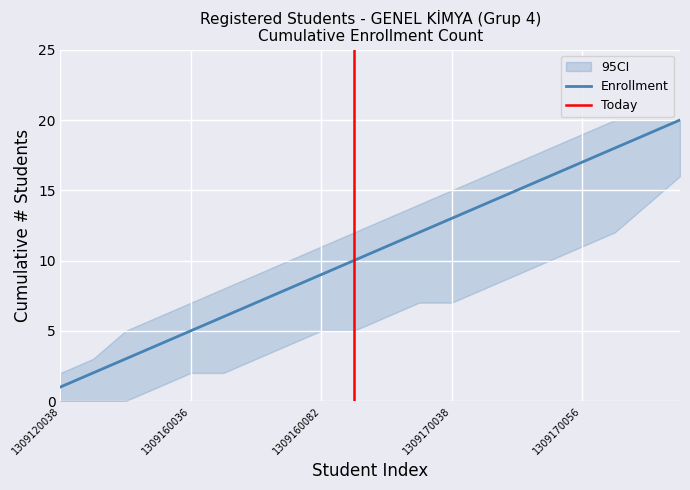

How many categories are shown in the chart?

20